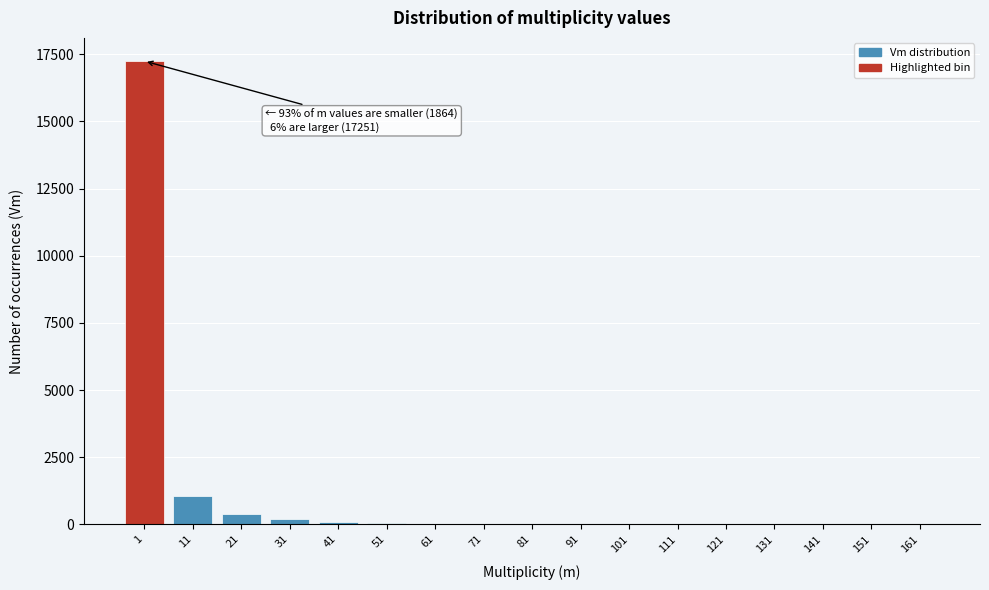

What is the maximum value shown in the chart?

17251